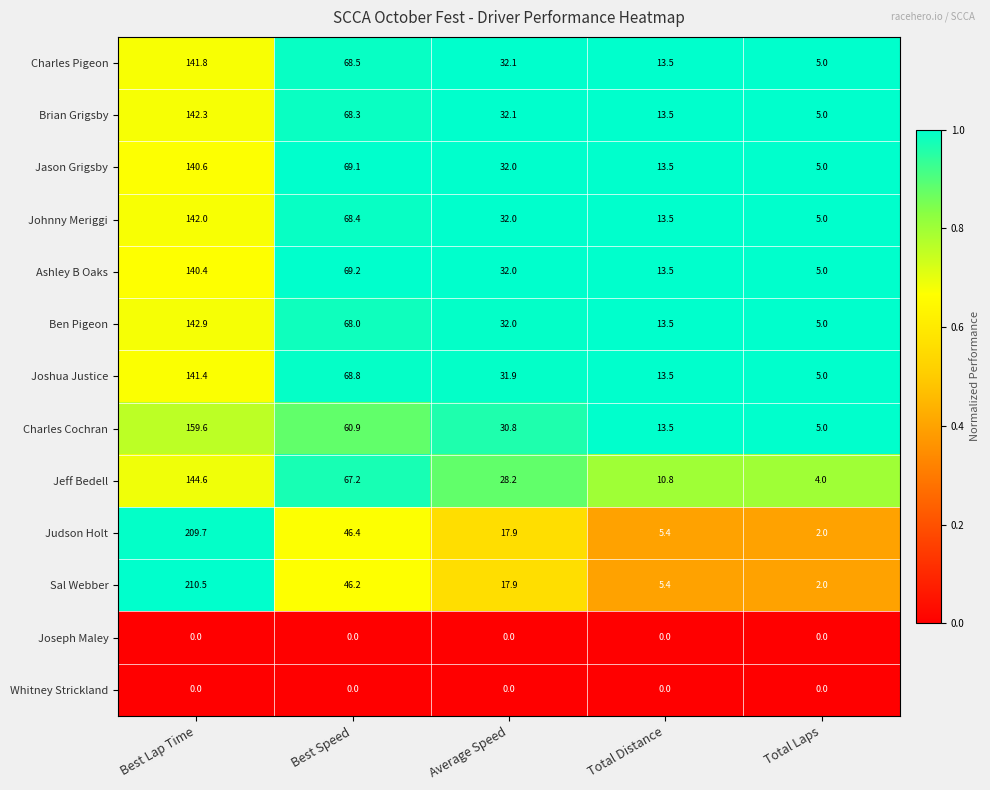

Which series has the largest range (max minus min)?

Sal Webber